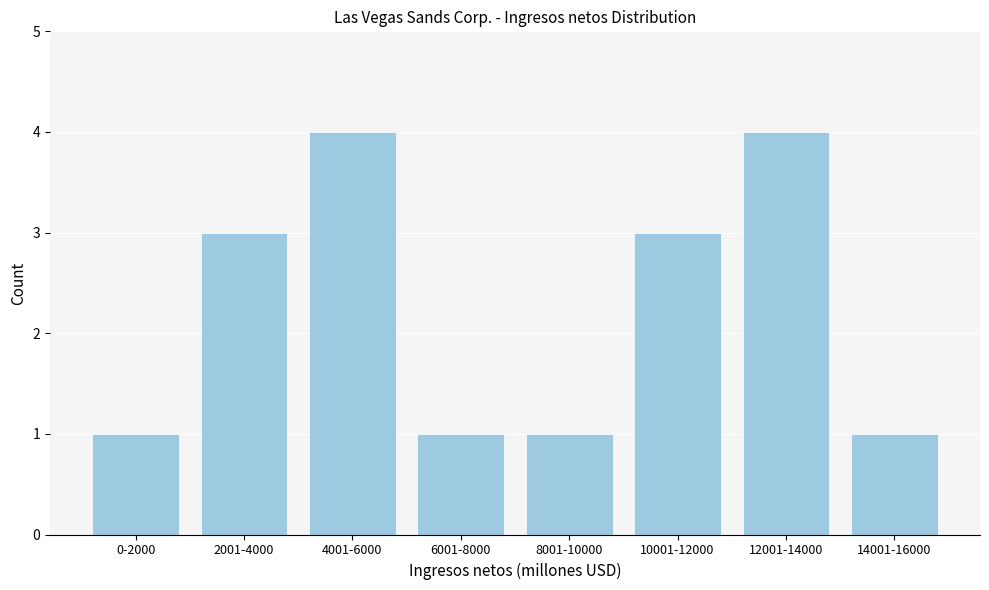

Reading right to left, what are all the values shown in this chart?

1	4	3	1	1	4	3	1